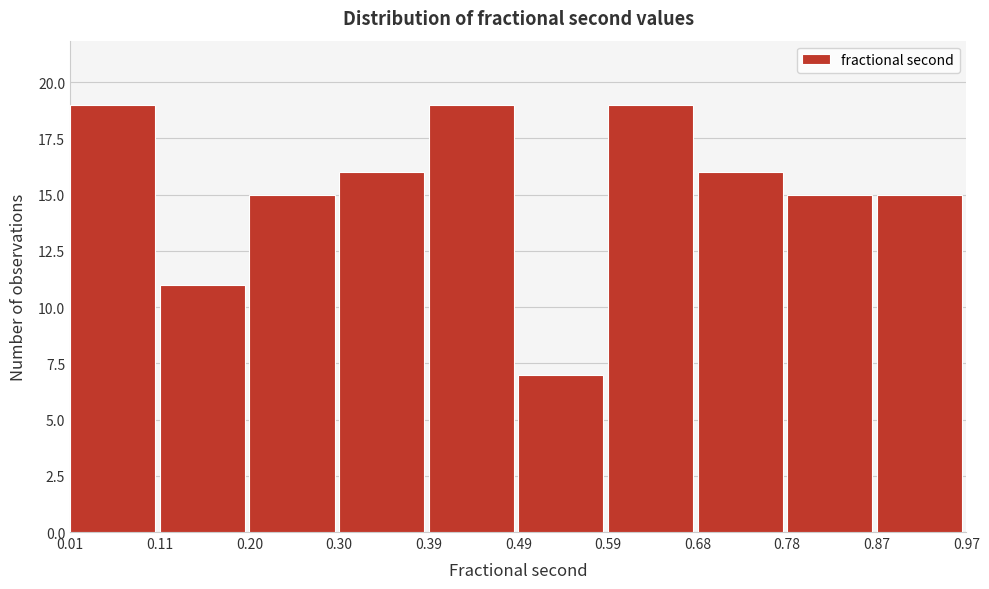

Reading left to right, transcribe this chart: for each bar, give the range it covers on the x-axis and its height. The values are not printed on the chart, so give them approximately, as read against the axis.

0.01 to 0.11: 19
0.11 to 0.20: 11
0.20 to 0.30: 15
0.30 to 0.39: 16
0.39 to 0.49: 19
0.49 to 0.59: 7
0.59 to 0.68: 19
0.68 to 0.78: 16
0.78 to 0.87: 15
0.87 to 0.97: 15